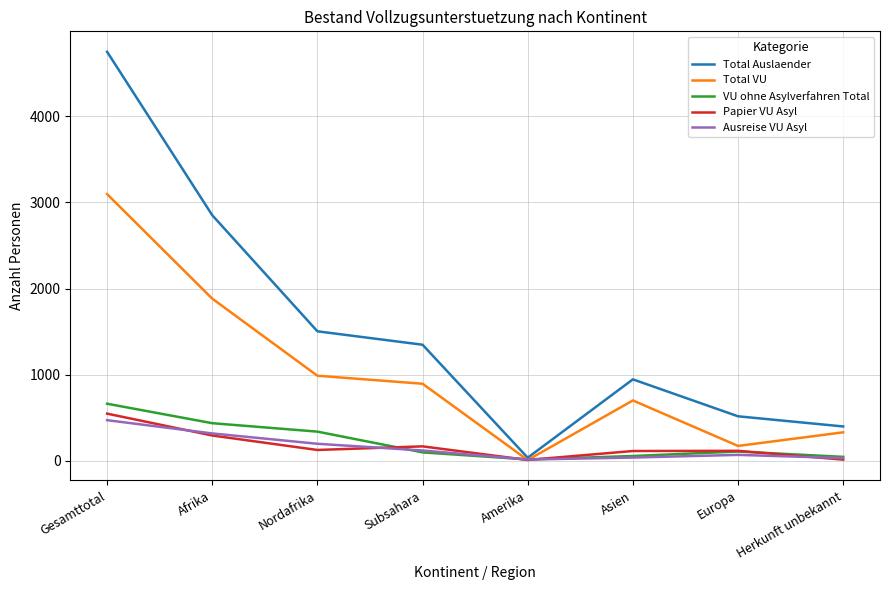

Is it true that VU ohne Asylverfahren Total equals 98 at Subsahara?

True